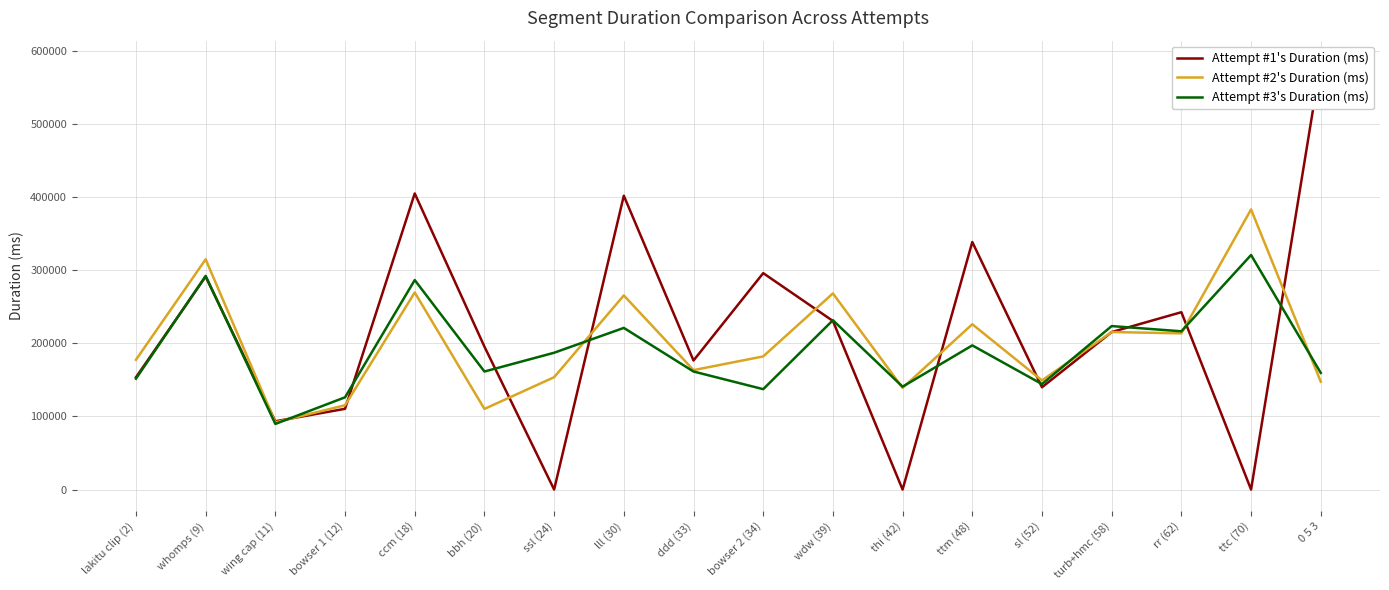

How many data points in Attempt #1's Duration (ms) are above 215477?

8